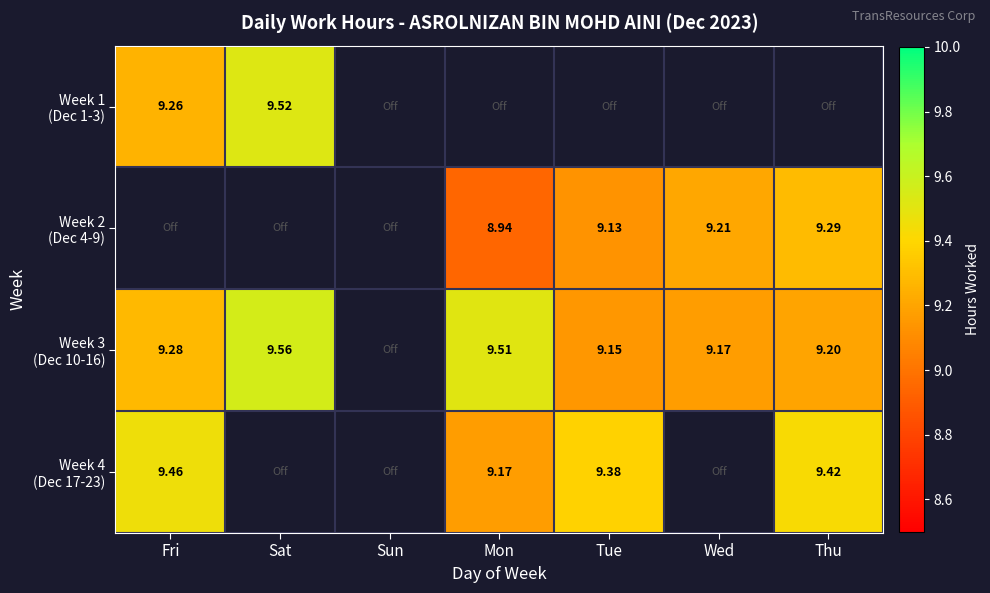

Which category has the lowest value across all series?

Mon